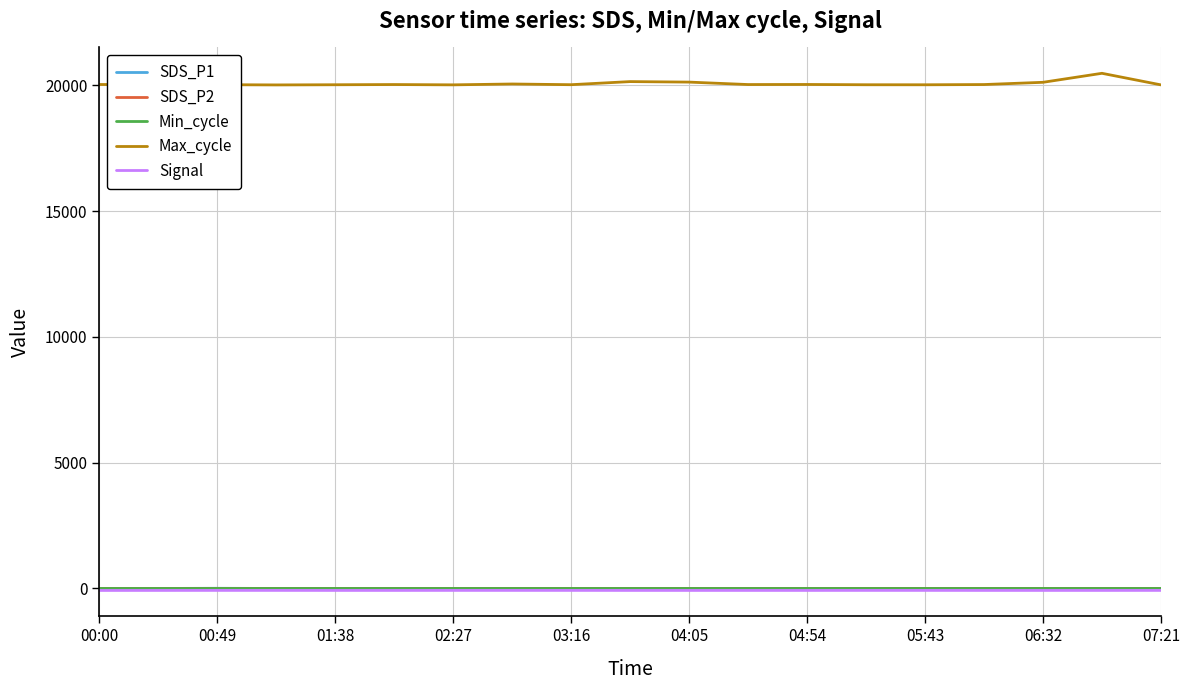

Which series has the widest spread of values?

Max_cycle